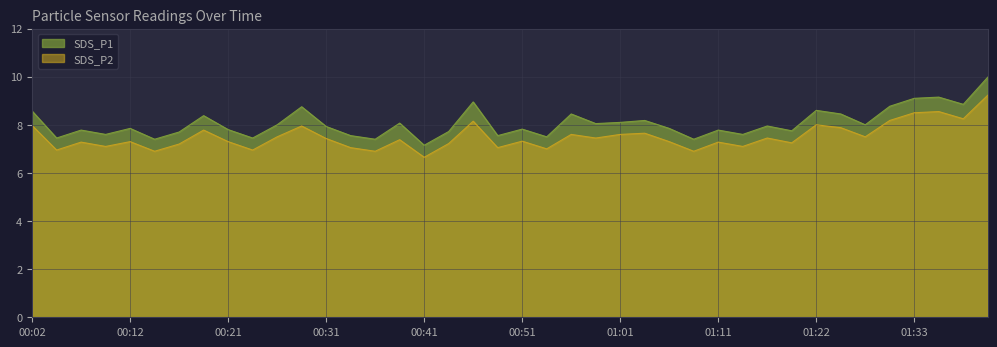

Reading right to left, list all the values displayed in this chart.

SDS_P1: 01:41=10.0	01:38=8.8	01:36=9.2	01:33=9.1	01:30=8.8	01:27=8.0	01:25=8.4	01:22=8.6	01:19=7.8	01:16=8.0	01:13=7.6	01:11=7.8	01:08=7.4	01:06=7.8	01:04=8.2	01:01=8.1	00:59=8.1	00:56=8.4	00:54=7.5	00:51=7.8	00:49=7.5	00:46=8.9	00:43=7.7	00:41=7.2	00:38=8.1	00:36=7.4	00:33=7.5	00:31=7.9	00:29=8.8	00:26=8.0	00:24=7.5	00:21=7.8	00:19=8.4	00:16=7.7	00:14=7.4	00:12=7.8	00:09=7.6	00:07=7.8	00:04=7.5	00:02=8.6
SDS_P2: 01:41=9.2	01:38=8.2	01:36=8.6	01:33=8.5	01:30=8.2	01:27=7.5	01:25=7.9	01:22=8.0	01:19=7.2	01:16=7.5	01:13=7.1	01:11=7.3	01:08=6.9	01:06=7.3	01:04=7.7	01:01=7.6	00:59=7.5	00:56=7.6	00:54=7.0	00:51=7.3	00:49=7.0	00:46=8.2	00:43=7.2	00:41=6.7	00:38=7.4	00:36=6.9	00:33=7.0	00:31=7.4	00:29=8.0	00:26=7.5	00:24=7.0	00:21=7.3	00:19=7.8	00:16=7.2	00:14=6.9	00:12=7.3	00:09=7.1	00:07=7.3	00:04=7.0	00:02=8.0